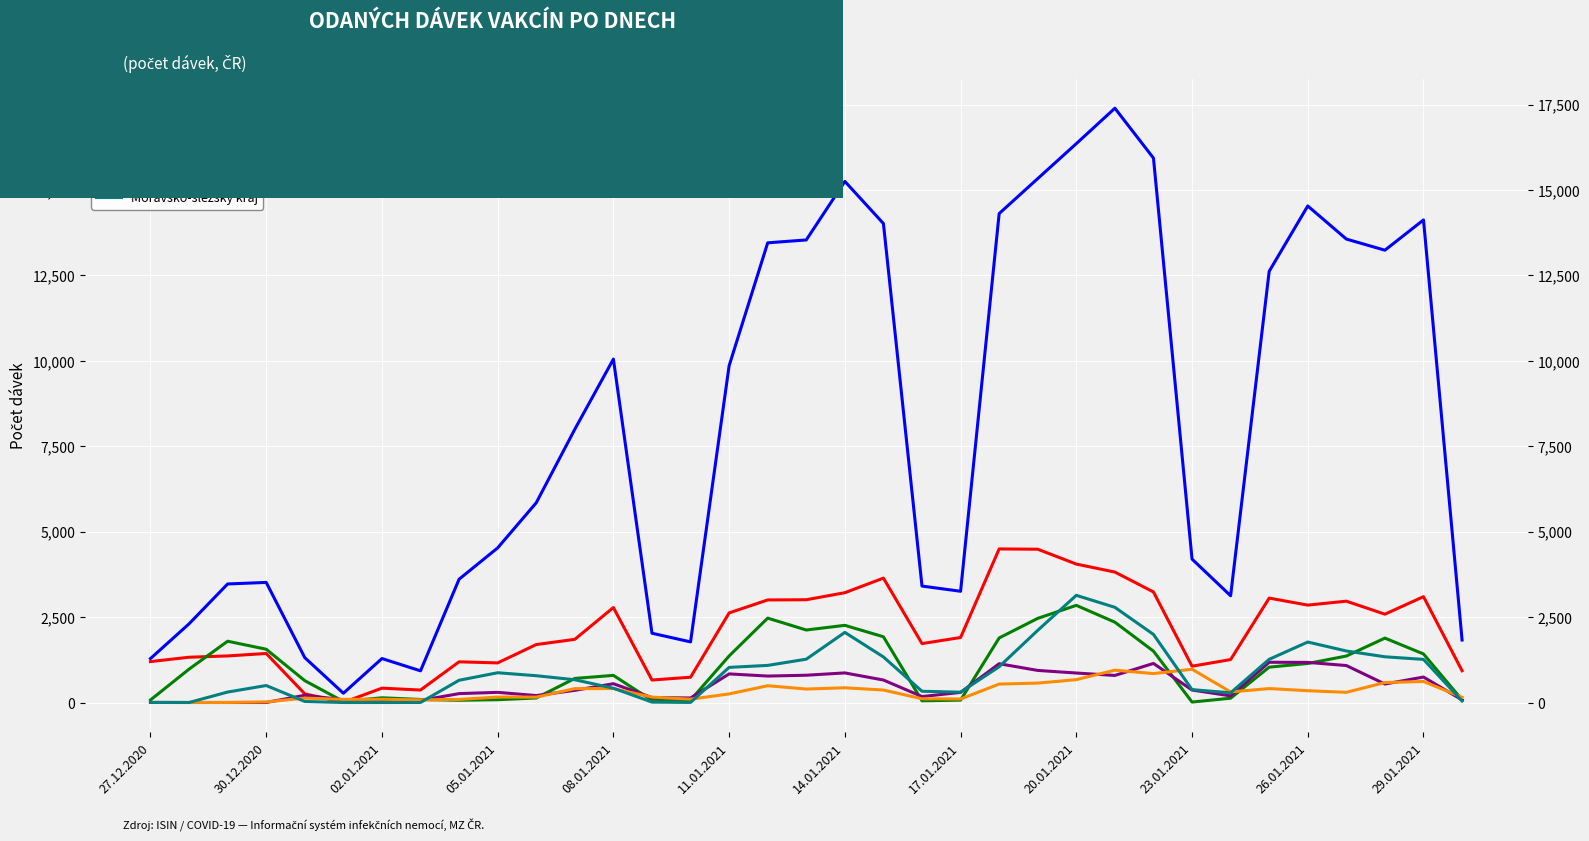

What are all the series names shown in the legend?

Celkem (Total doses), Praha (Prague), Jihomoravský kraj, Olmoucký kraj, Ústecký kraj, Moravsko-slezský kraj